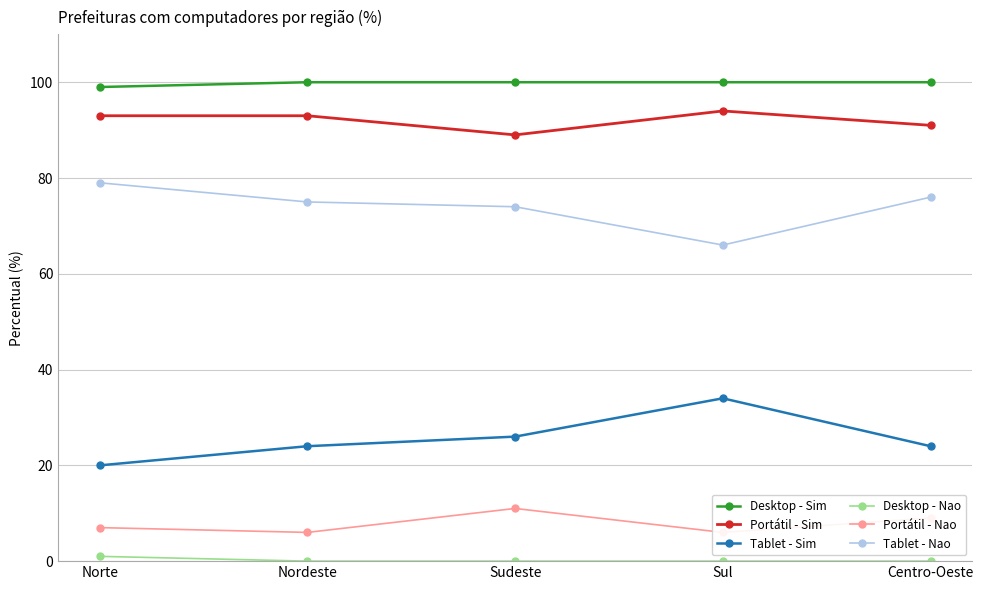

Reading left to right, extract all data points from this chart.

Desktop - Sim: 99	100	100	100	100
Portátil - Sim: 93	93	89	94	91
Tablet - Sim: 20	24	26	34	24
Desktop - Nao: 1	0	0	0	0
Portátil - Nao: 7	6	11	6	9
Tablet - Nao: 79	75	74	66	76